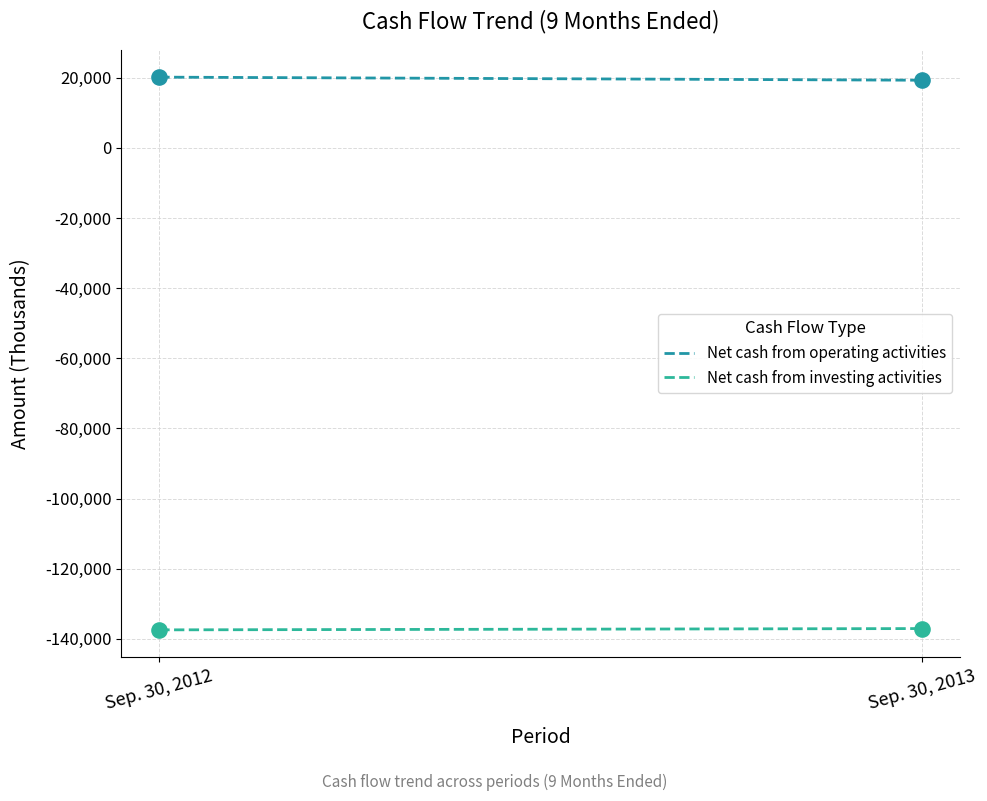

What is the total value across all series at Sep. 30, 2012?

-117289